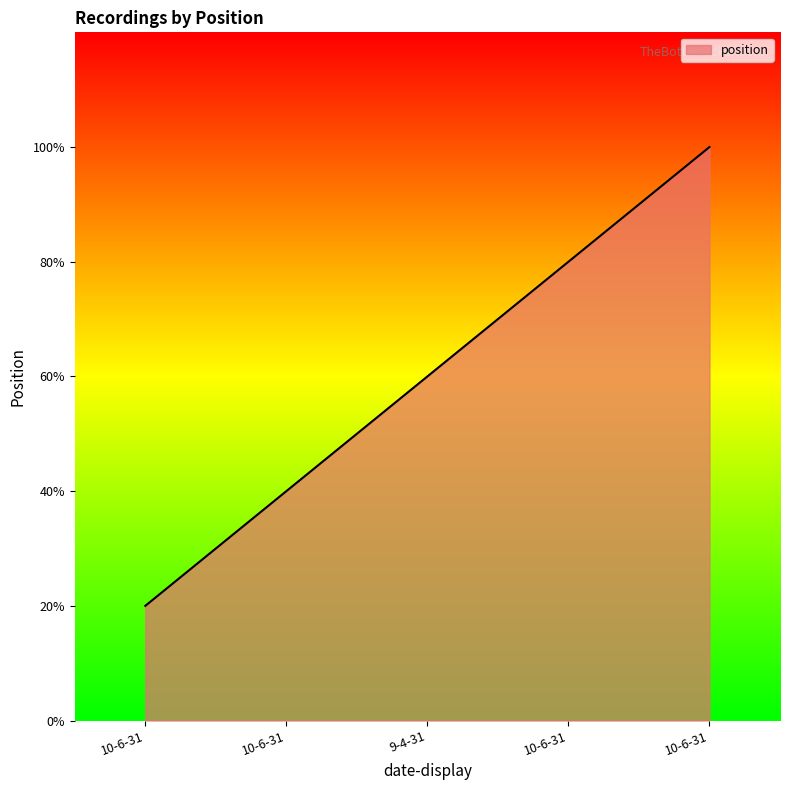

Does the chart have visible grid lines?

No